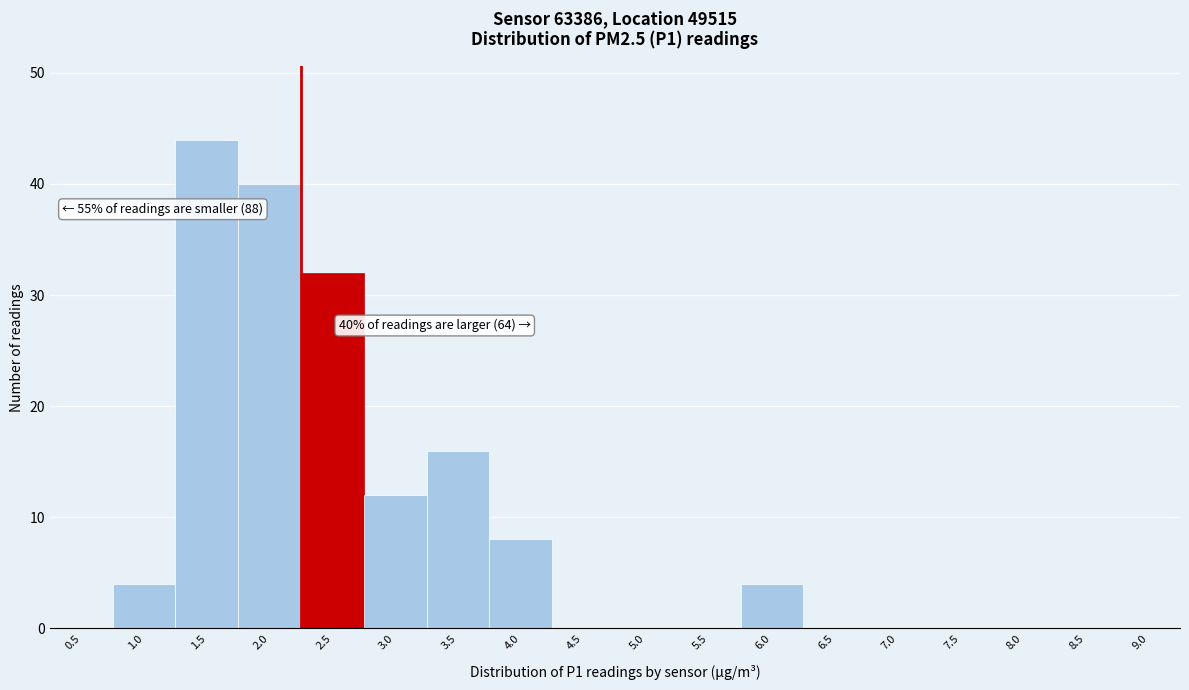

Reading left to right, transcribe all the data shown in this chart.

0.5=0	1.0=4	1.5=44	2.0=40	2.5=32	3.0=12	3.5=16	4.0=8	4.5=0	5.0=0	5.5=0	6.0=4	6.5=0	7.0=0	7.5=0	8.0=0	8.5=0	9.0=0